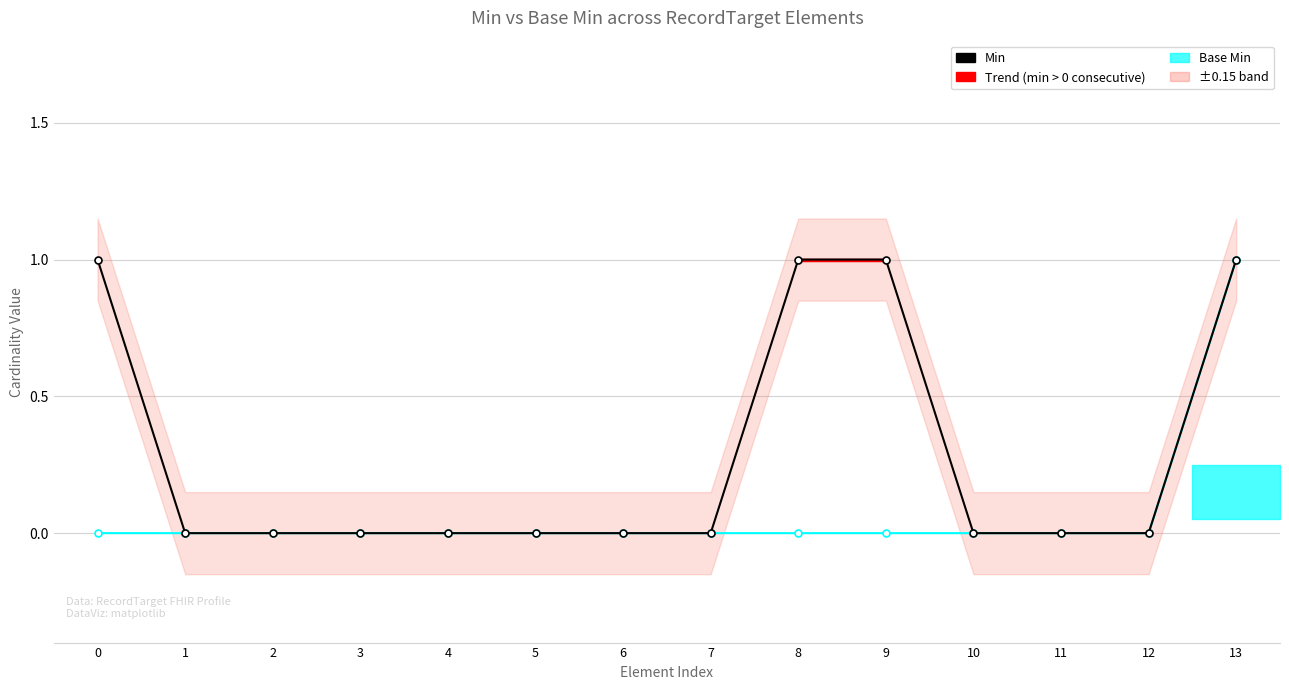

What is the value of the Base Min point at the 14th from the left?

1